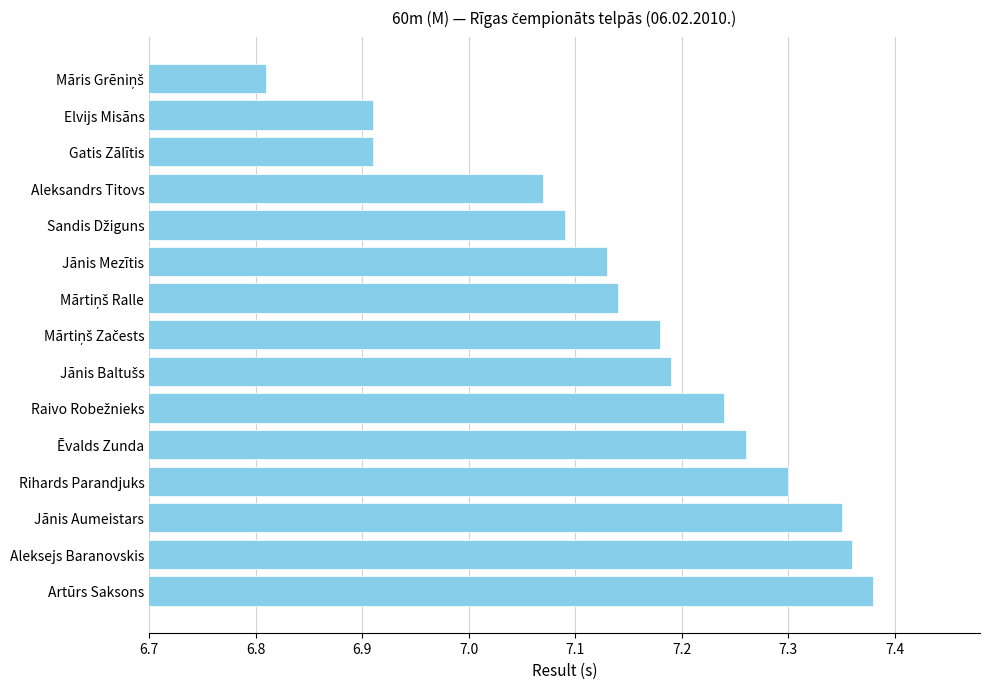

Which label corresponds to the largest value in the chart?

Artūrs Saksons